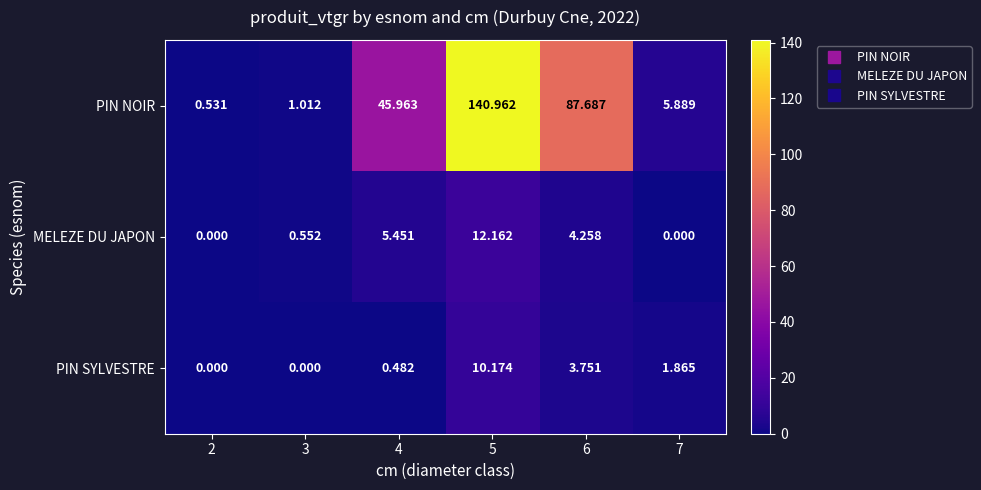

How many values in the PIN SYLVESTRE series are below 1?

3